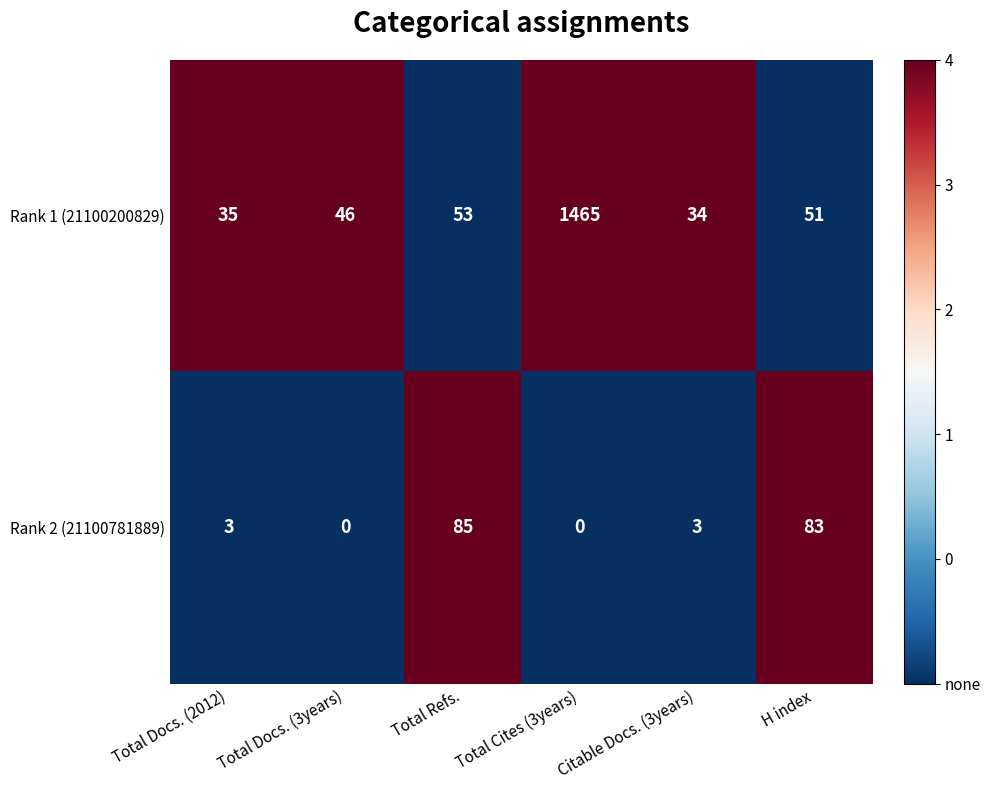

How many values in the Rank 1 (21100200829) series are below 51?

3